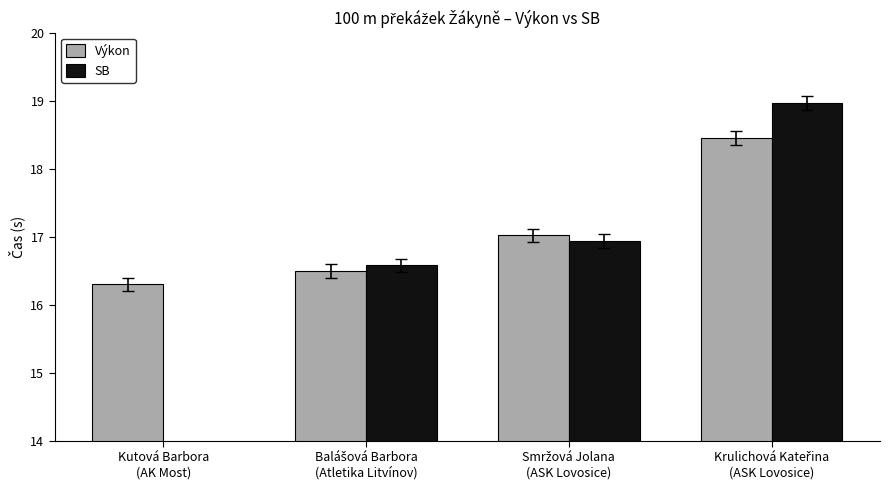

The value of SB at Balášová Barbora
(Atletika Litvínov) is 16.6. True or false?

True